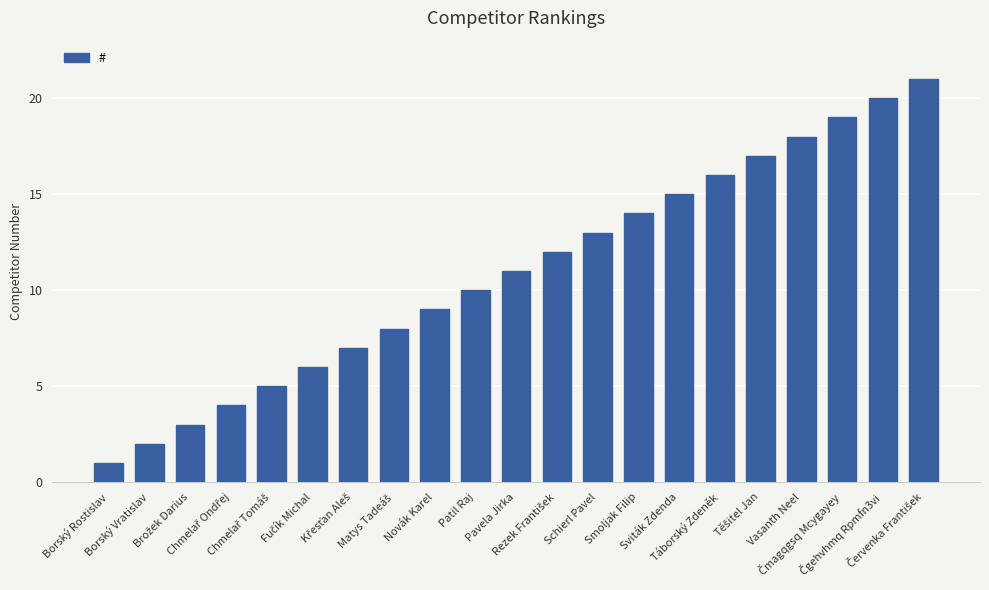

The chart shows a value of 1 at Borský Vratislav. True or false?

False